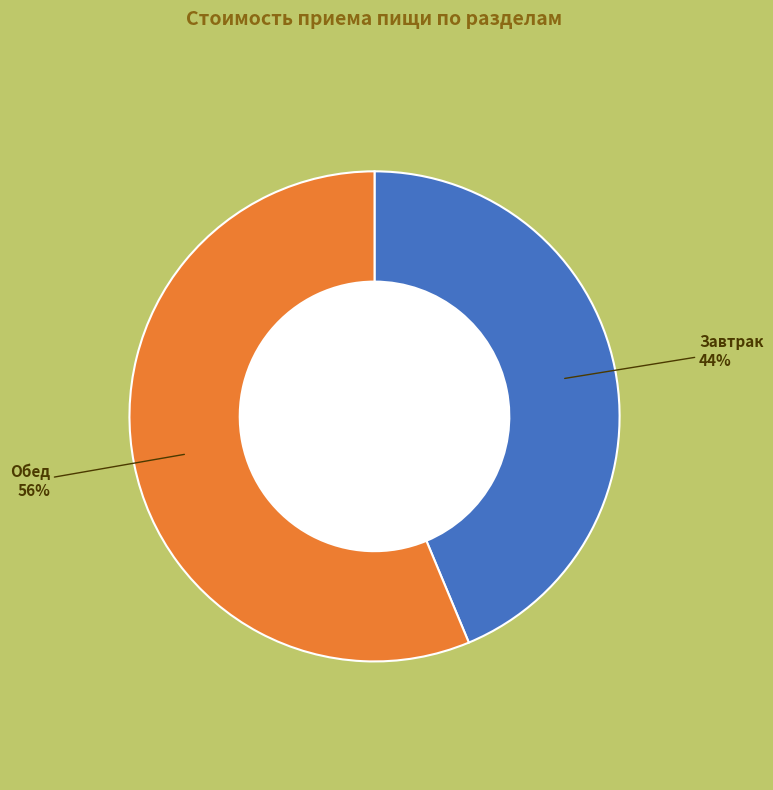

Is there a majority slice in this chart?

Yes